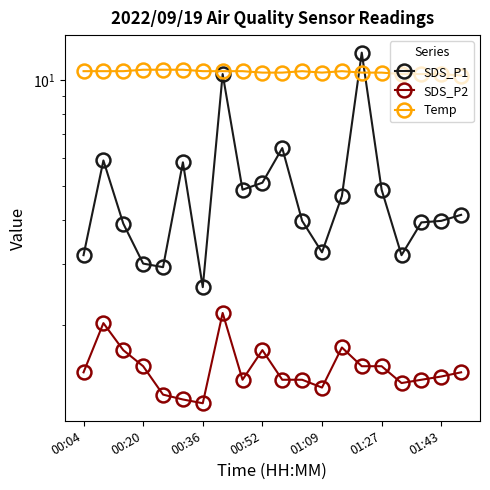

What are all the series names shown in the legend?

SDS_P1, SDS_P2, Temp